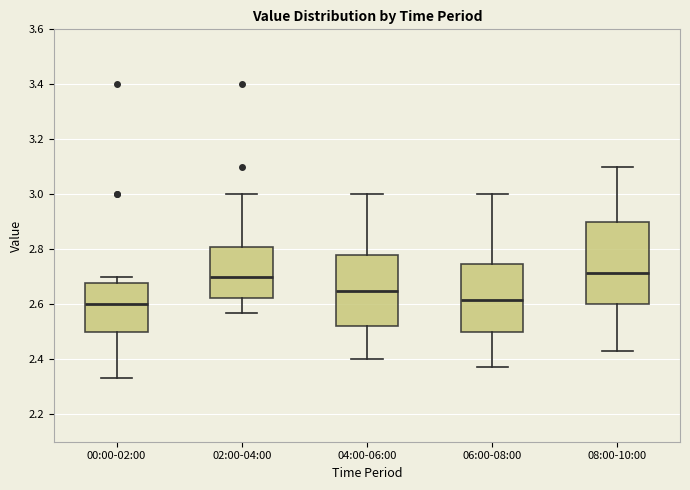

Comparing the boxes themselves (not the whiskers), which one is the tallest?

08:00-10:00